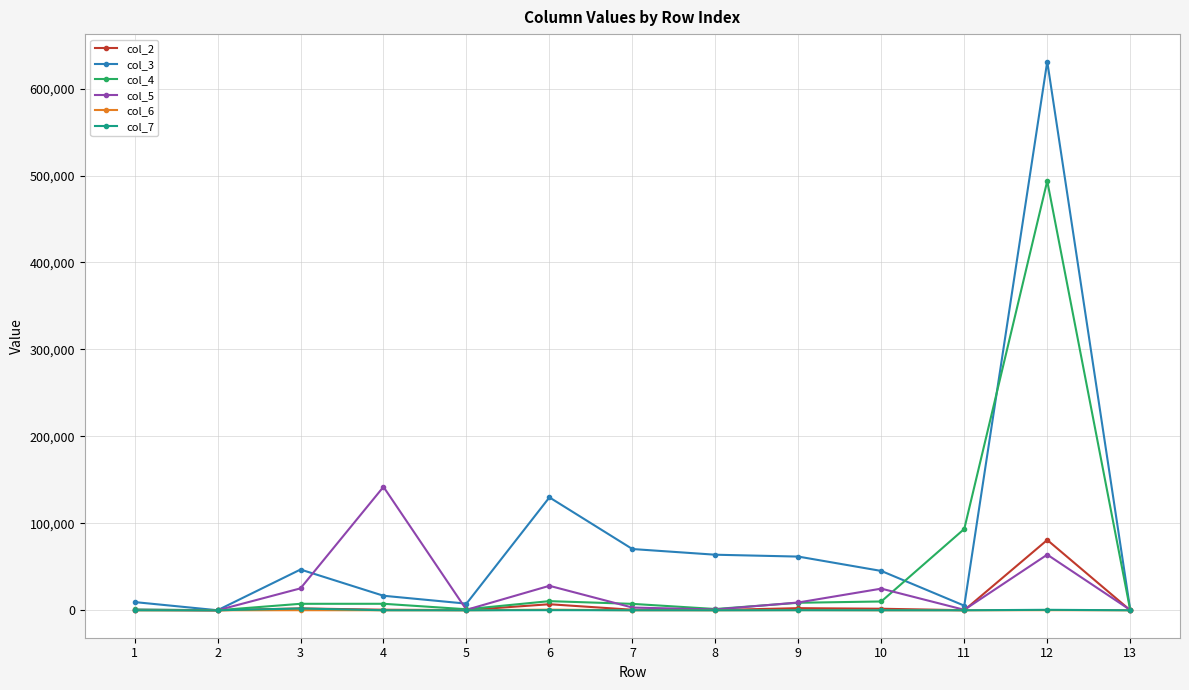

At which category is the sum across all series the highest?

12